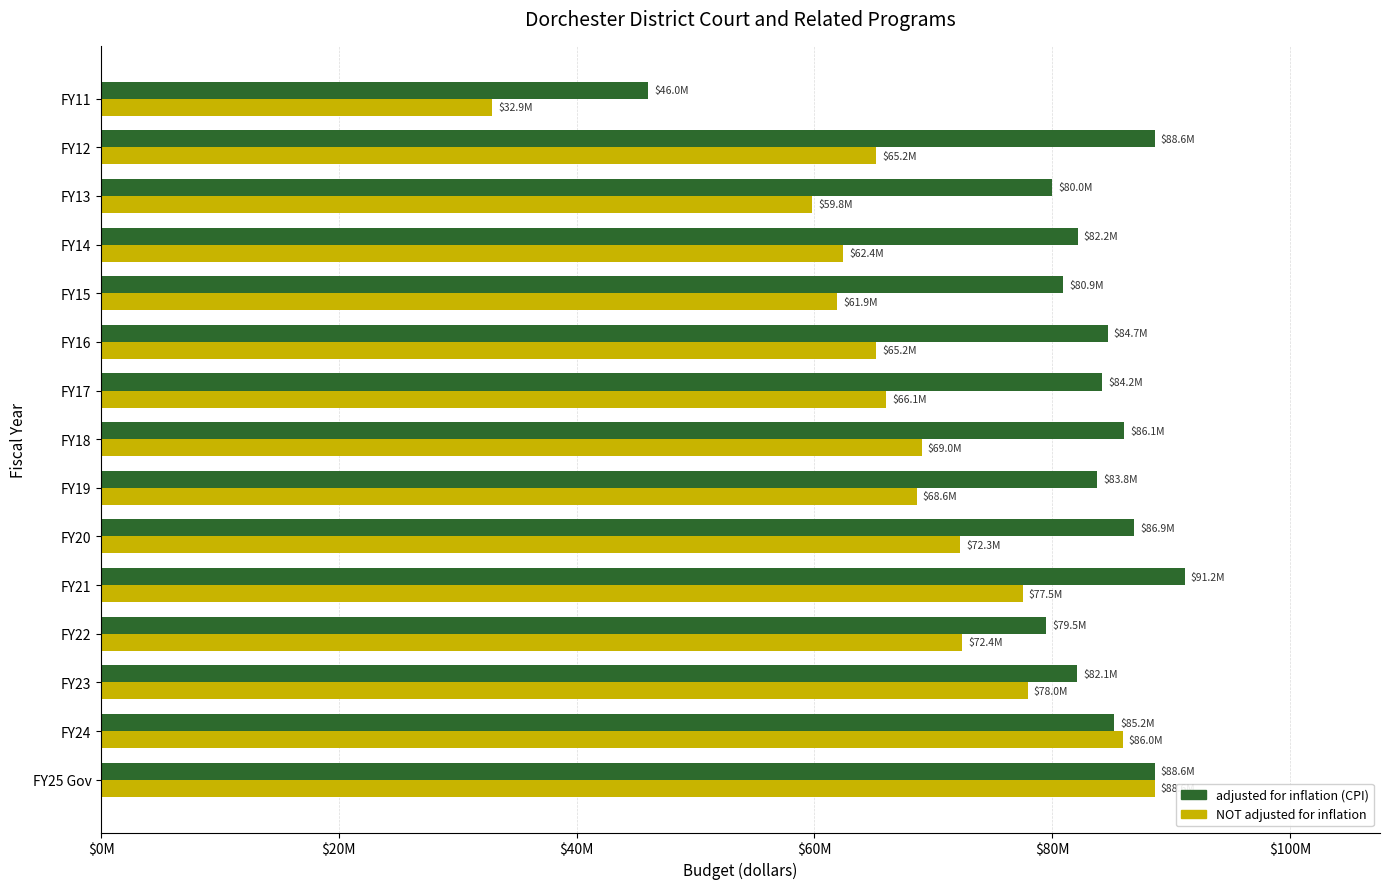

What is the value of the NOT adjusted for inflation bar at the 10th from the left?

65202267